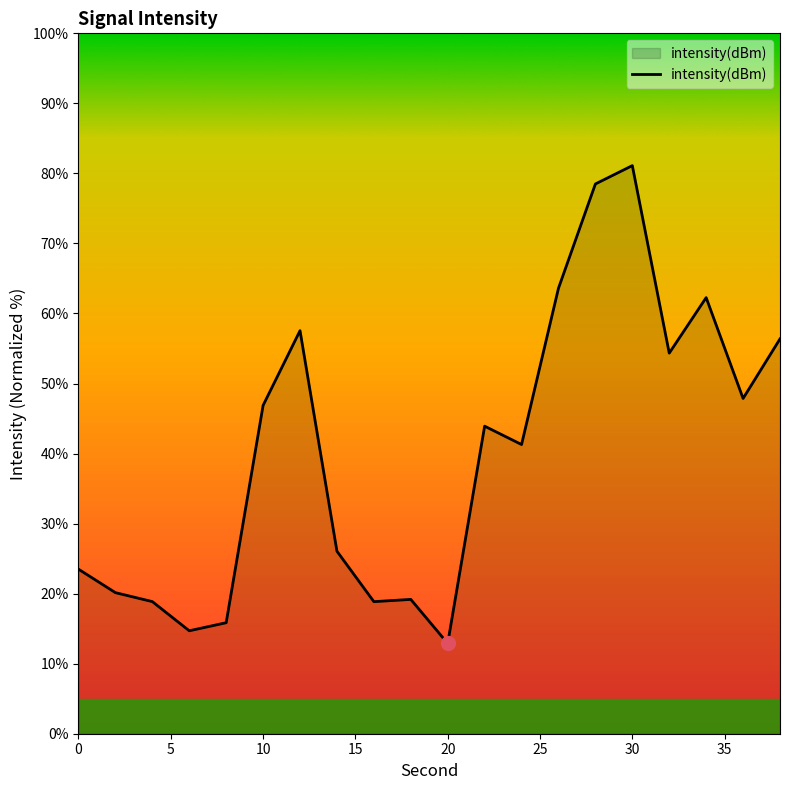

What is the sum of all values?

803.7